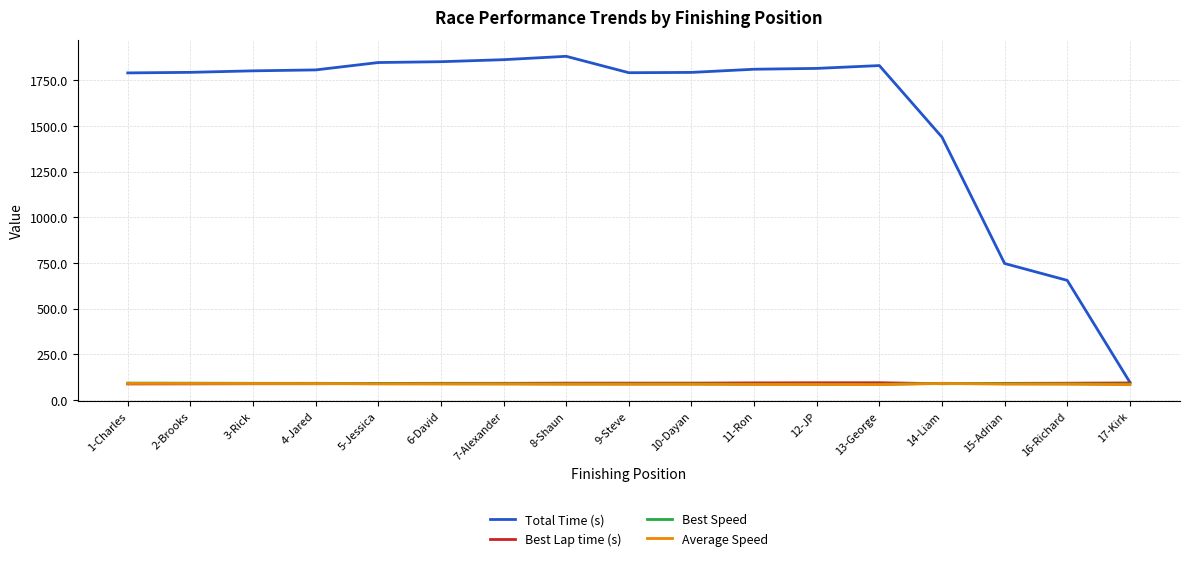

What is the maximum value shown in the chart?

1880.7